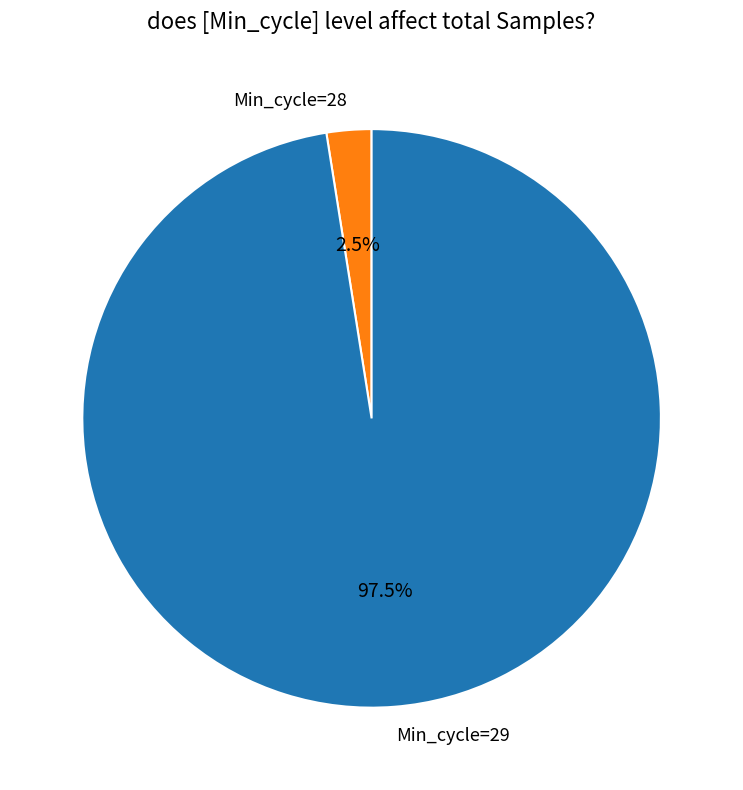

How many segments does this pie chart have?

2